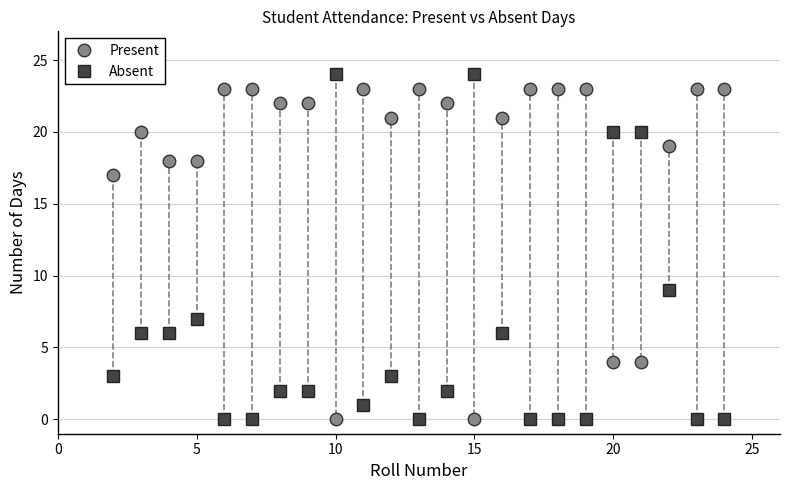

True or false: Absent and Present intersect in this chart.

True